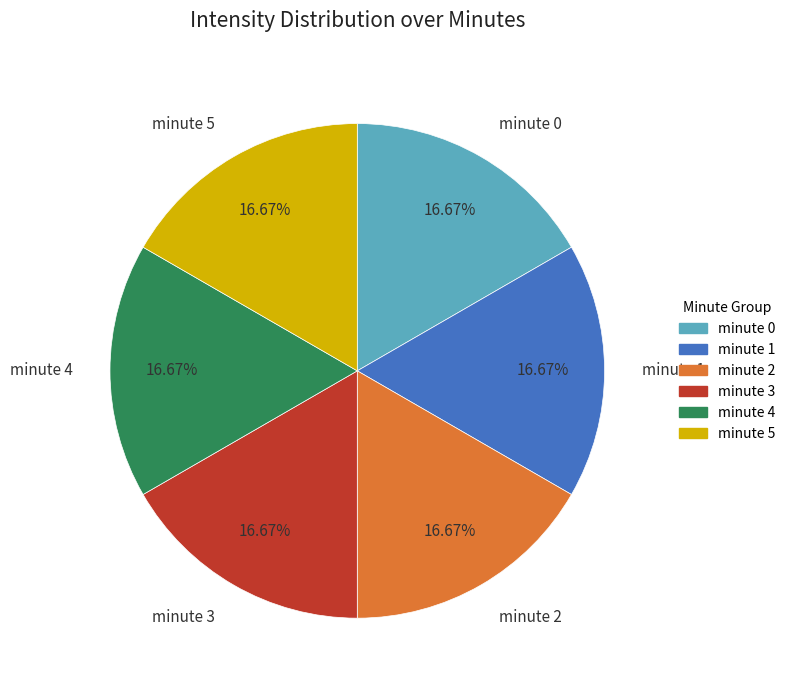

What is the ratio of the value at minute 2 to the value at minute 5?

1.0